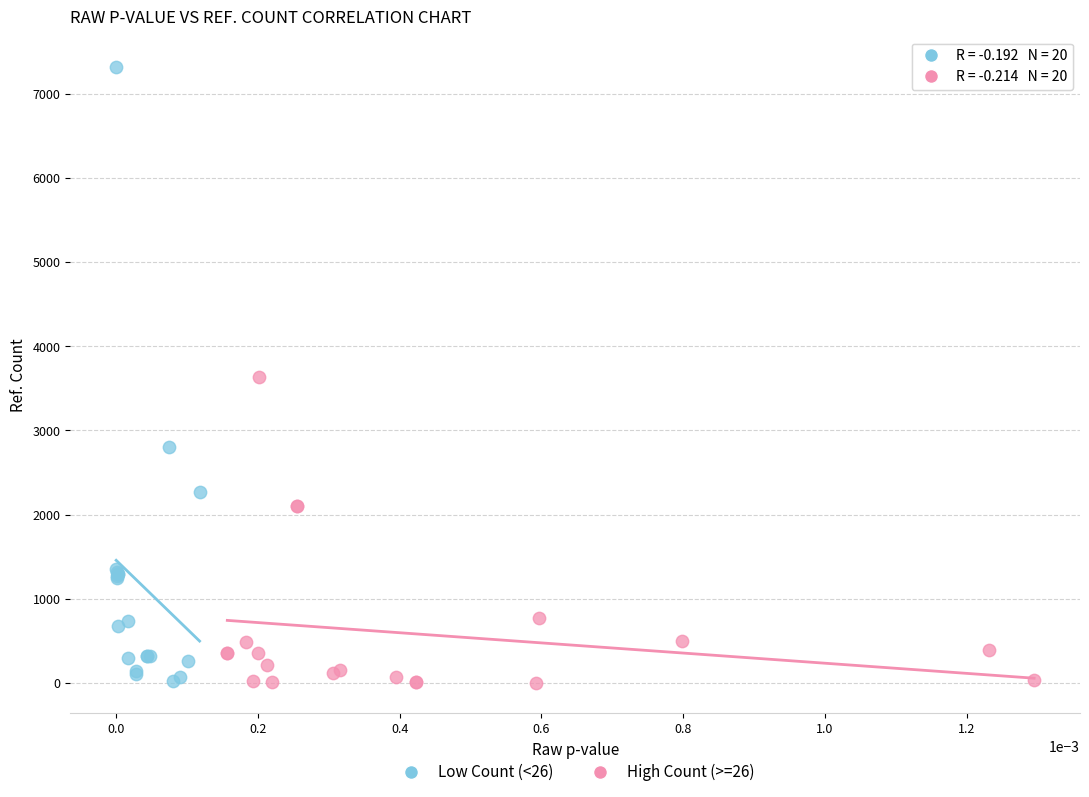

Which series reaches the maximum Y coordinate?

Low Count (<26)